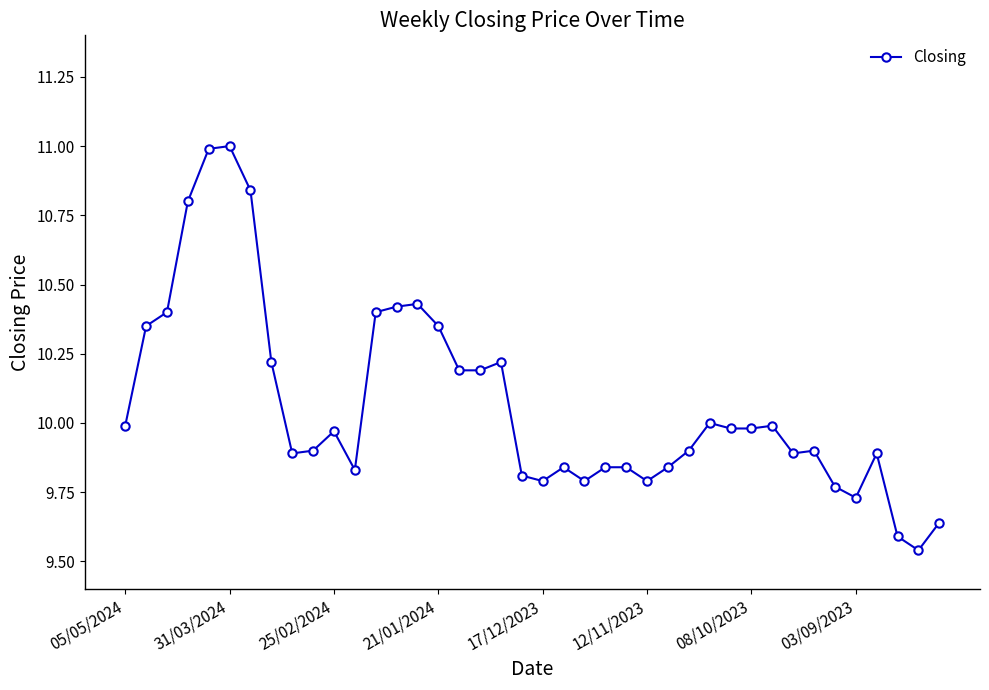

What is the difference between the maximum and second lowest values?

1.4